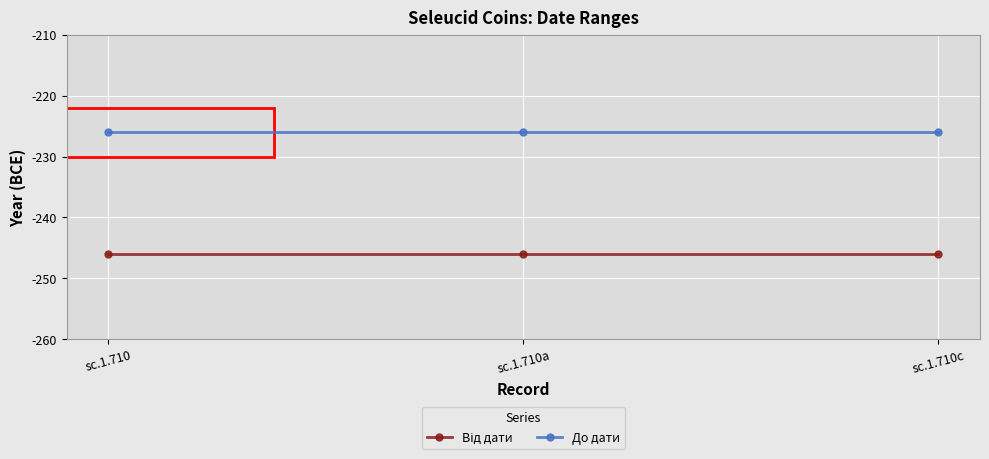

What is the sum of the До дати values at sc.1.710c and sc.1.710a?

-452